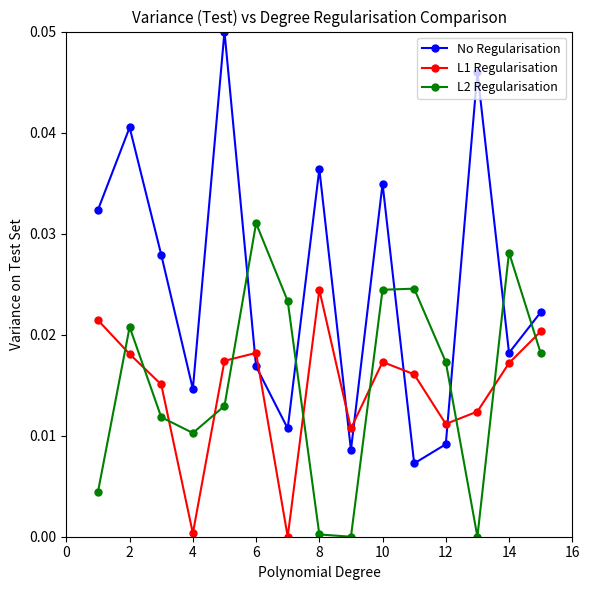

List the series in order of their peak value, lowest first.

L1 Regularisation, L2 Regularisation, No Regularisation